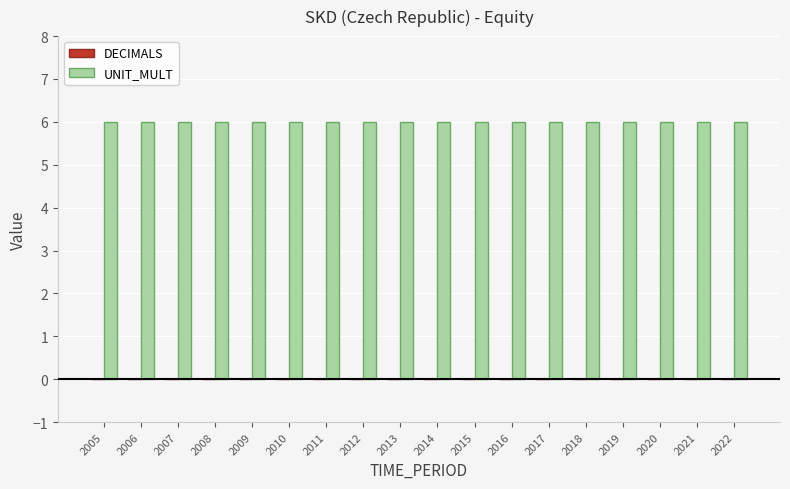

List the series in order of their peak value, highest first.

UNIT_MULT, DECIMALS